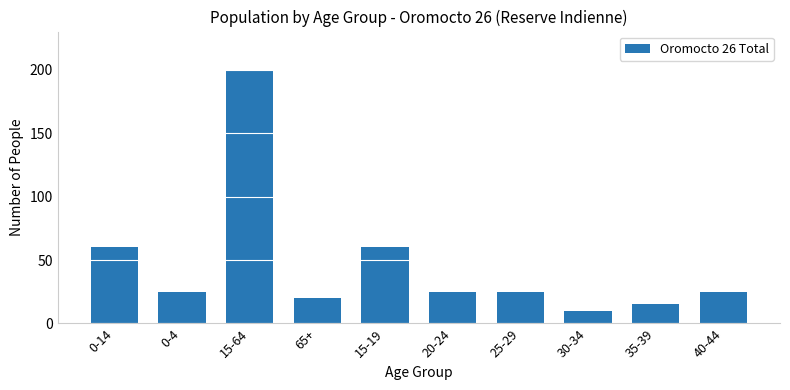

What is the label of the 6th bar from the left?

20-24